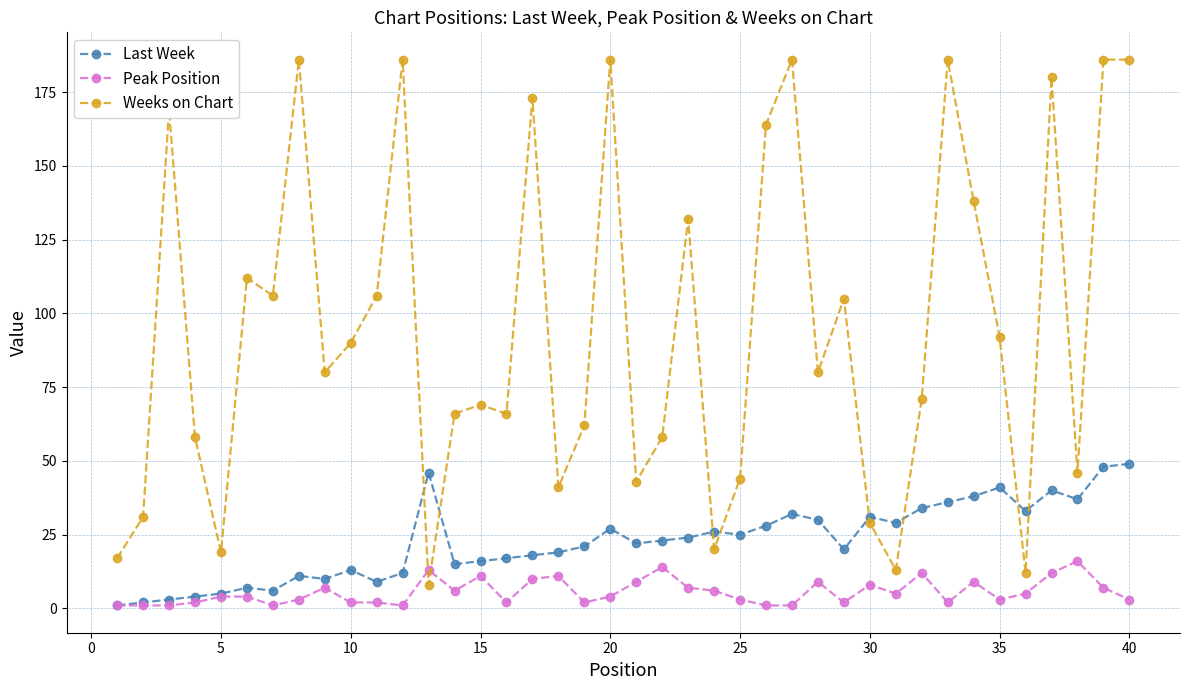

What is the smallest value displayed?

1